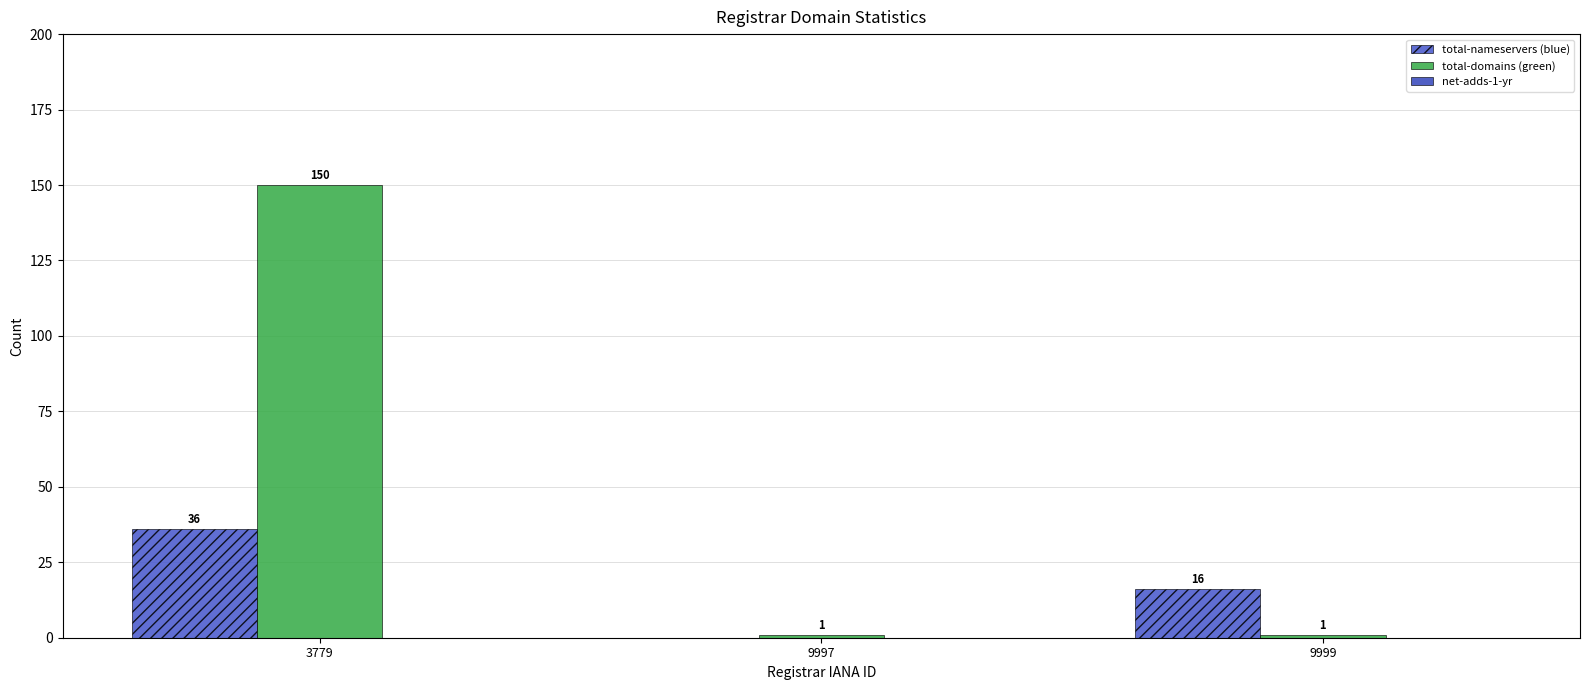

At which category is the sum across all series the highest?

3779